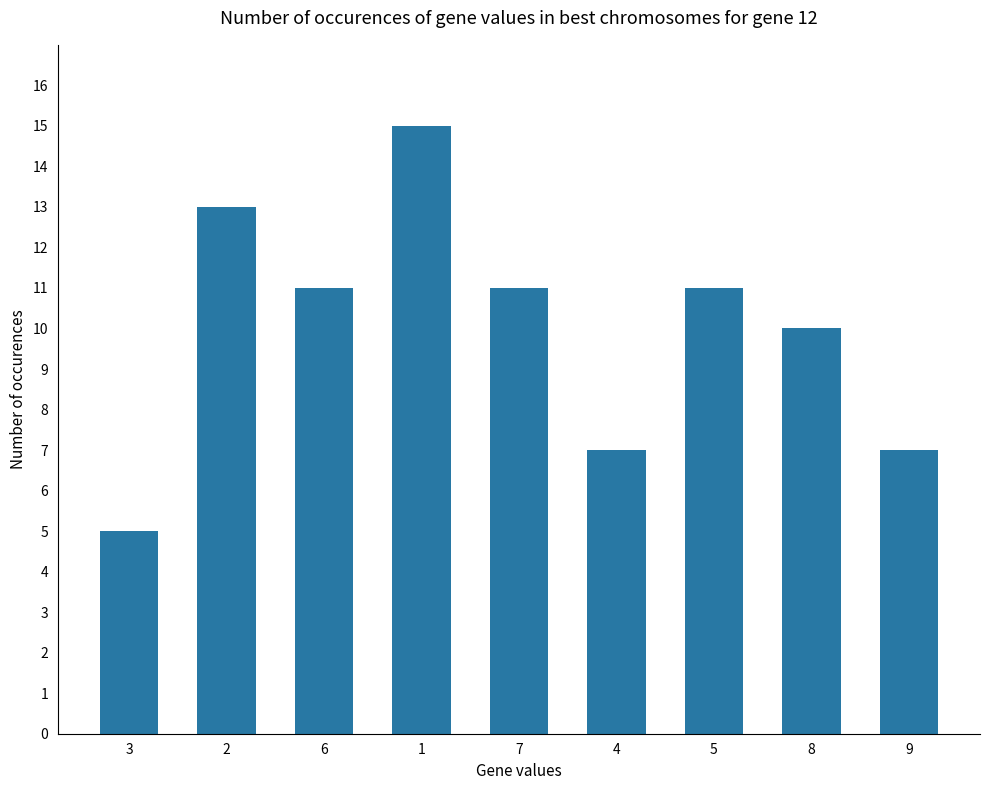

What is the sum of the values at 5 and 1?

26